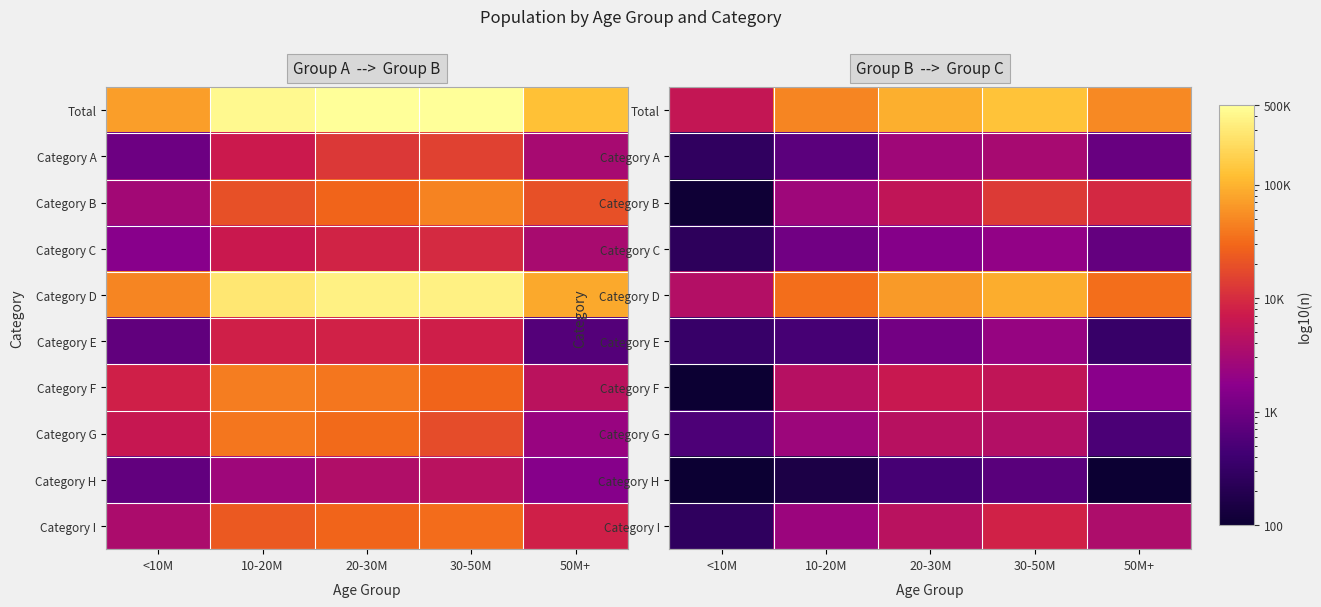

At how many categories does at least one series exceed 47287?

3